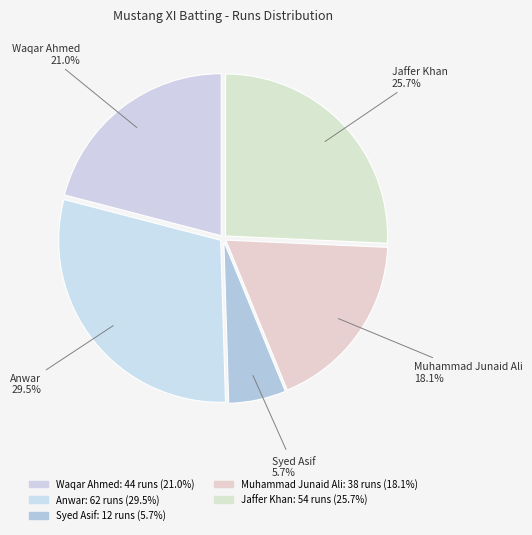

What is the largest slice in the pie chart?

Anwar (62)